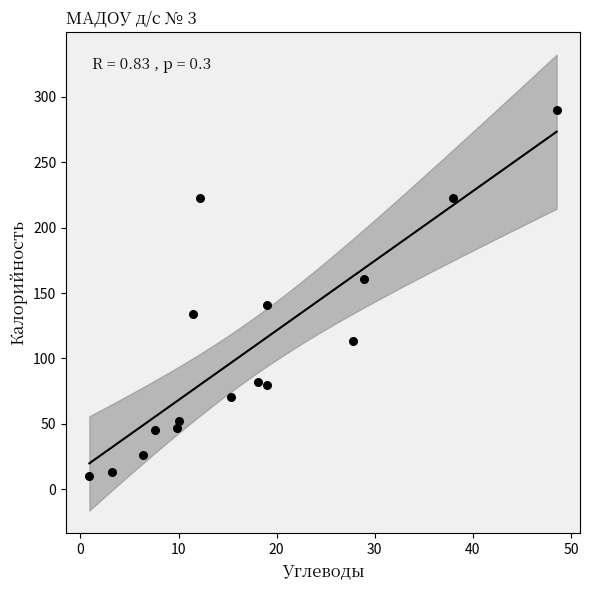

What is the range of X values (max minus min)?

47.6